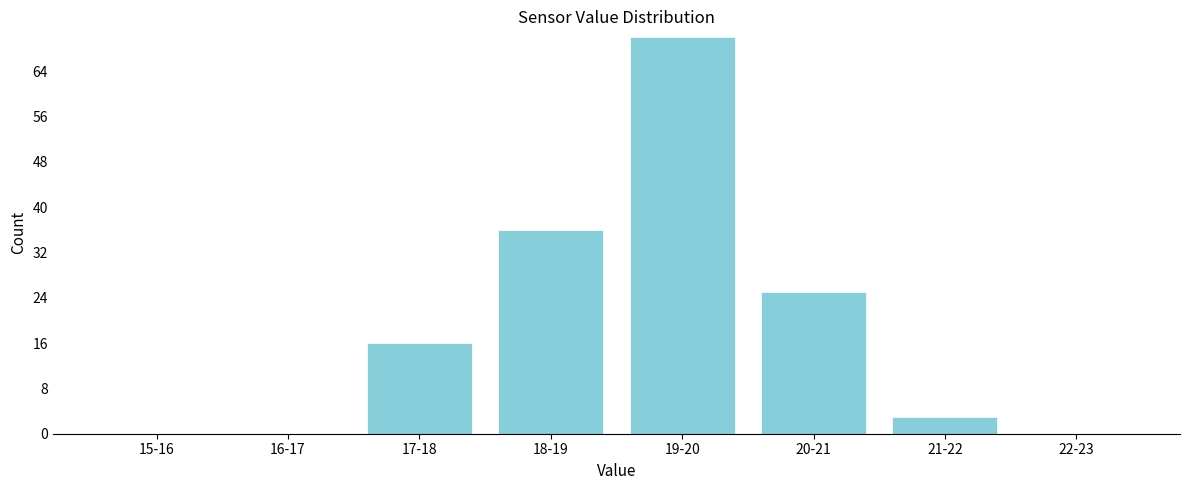

Reading left to right, transcribe all the data shown in this chart.

15-16=0	16-17=0	17-18=16	18-19=36	19-20=70	20-21=25	21-22=3	22-23=0